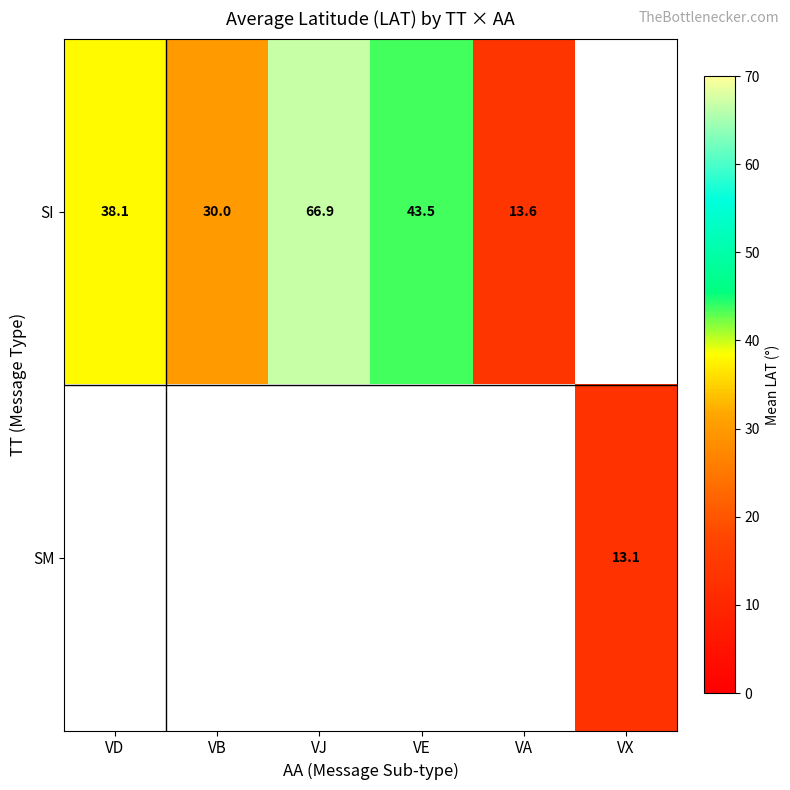

How many positive values does the SI series have?

5